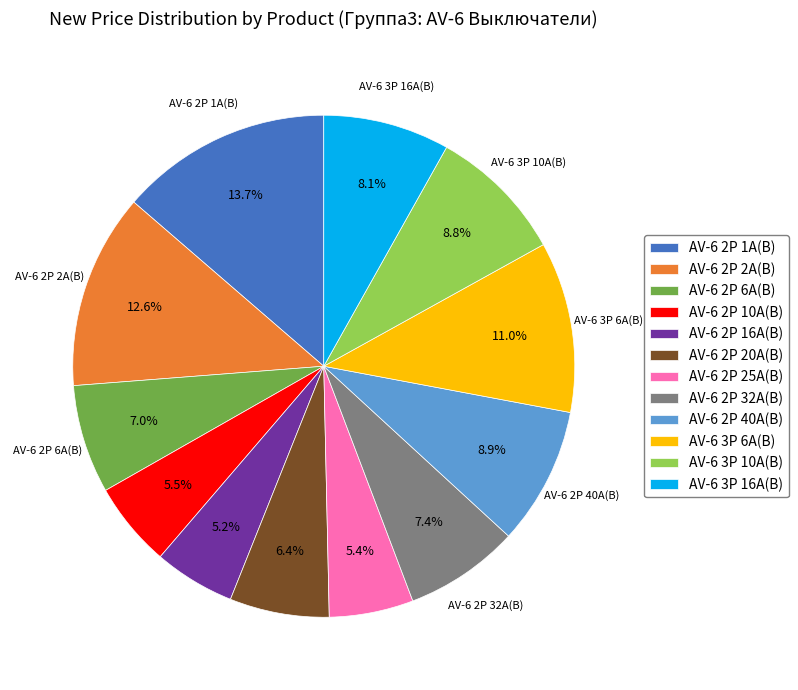

Does any single category account for the majority?

No